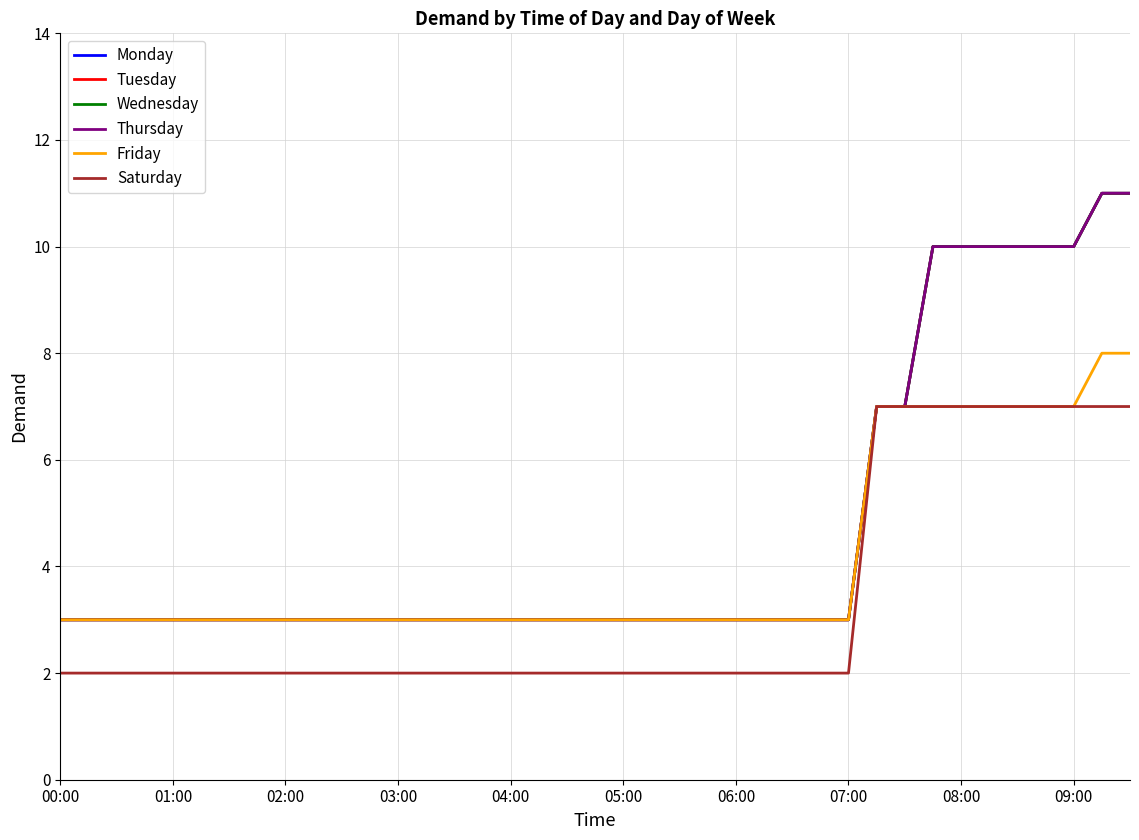

What is the difference between the maximum and second lowest values in the Thursday series?

8